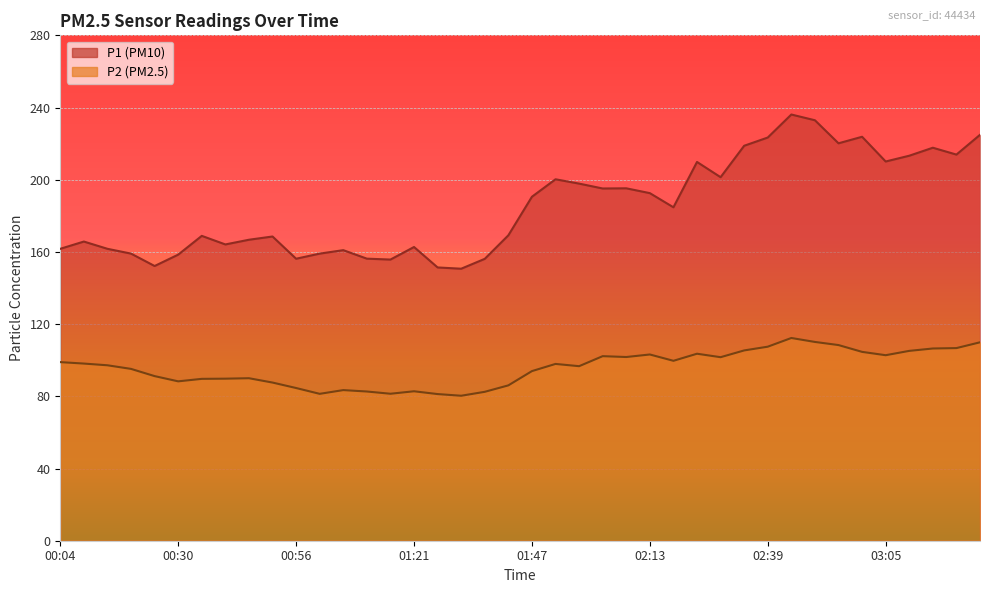

Which category has the lowest value in the P1 series?

01:32